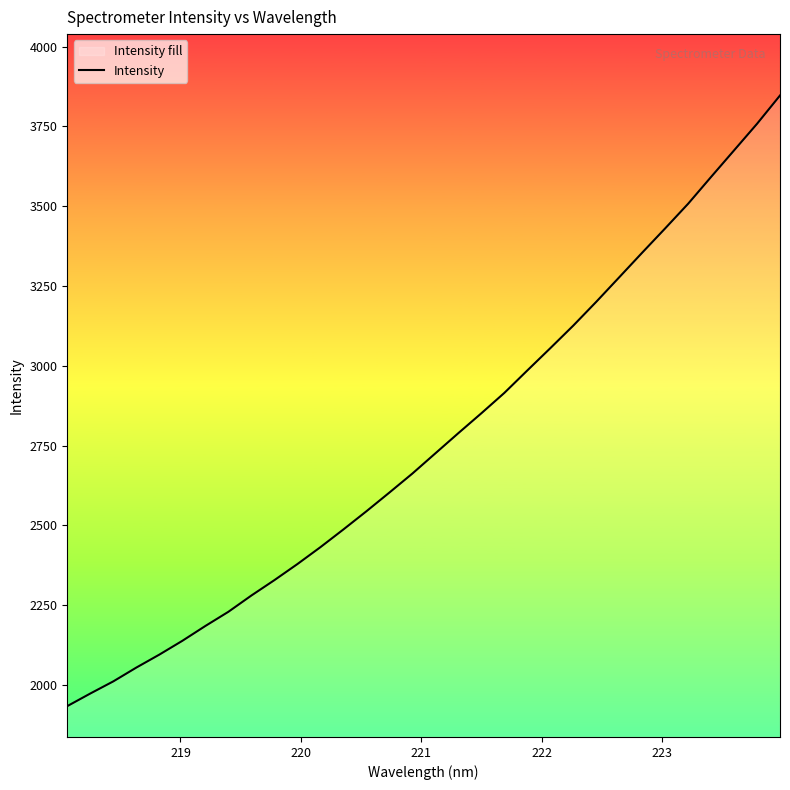

What is the difference between the maximum and minimum values?

1913.4